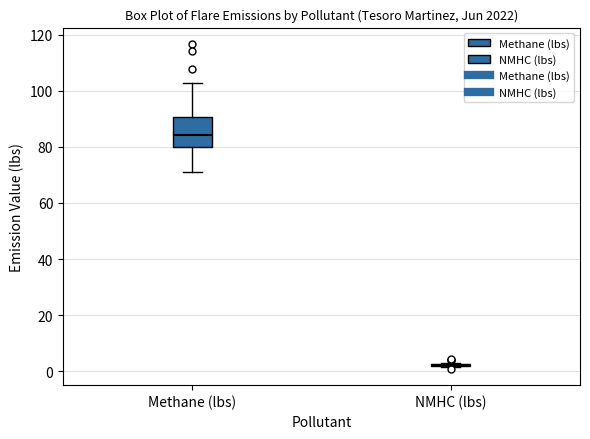

Reading left to right, transcribe this box plot: for each box, give where its median line is, the range the box spans, and where its two whiskers end, as read against the y-axis. The values are not printed on the chart, so give them approximately, as read against the axis.

Methane (lbs): median 84, box 80 to 90, whiskers 72 to 102
NMHC (lbs): box collapsed to a line at 2, whiskers 2 to 4